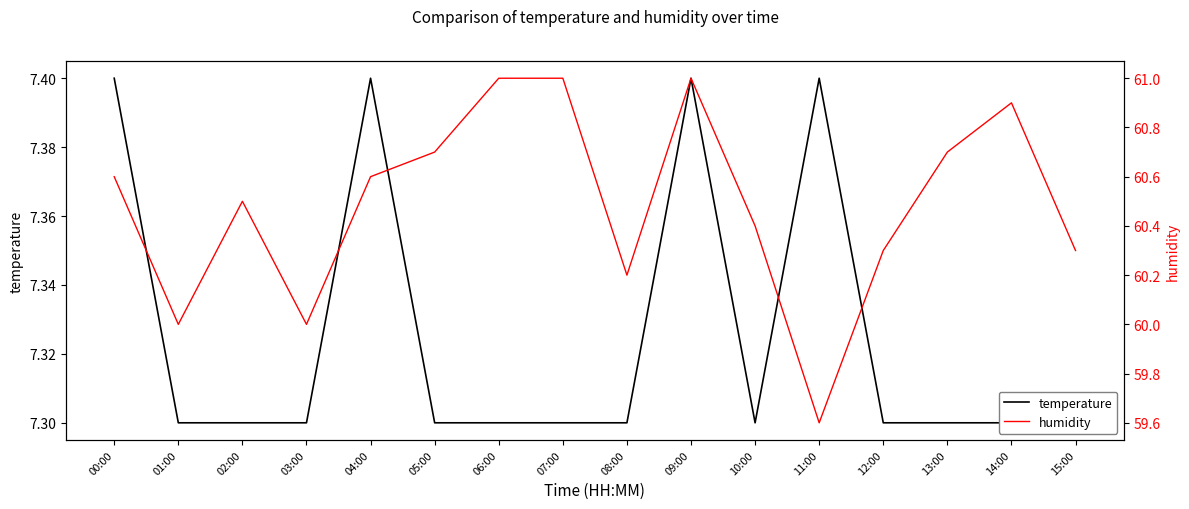

At which category is the sum across all series the highest?

09:00